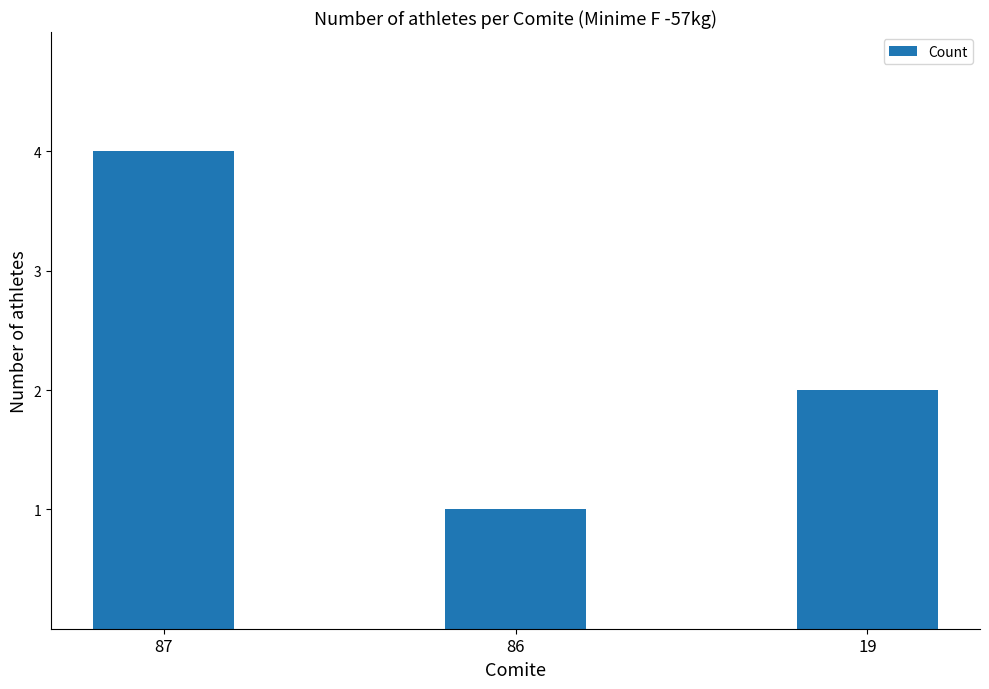

What is the value of the 2nd bar from the left?

1